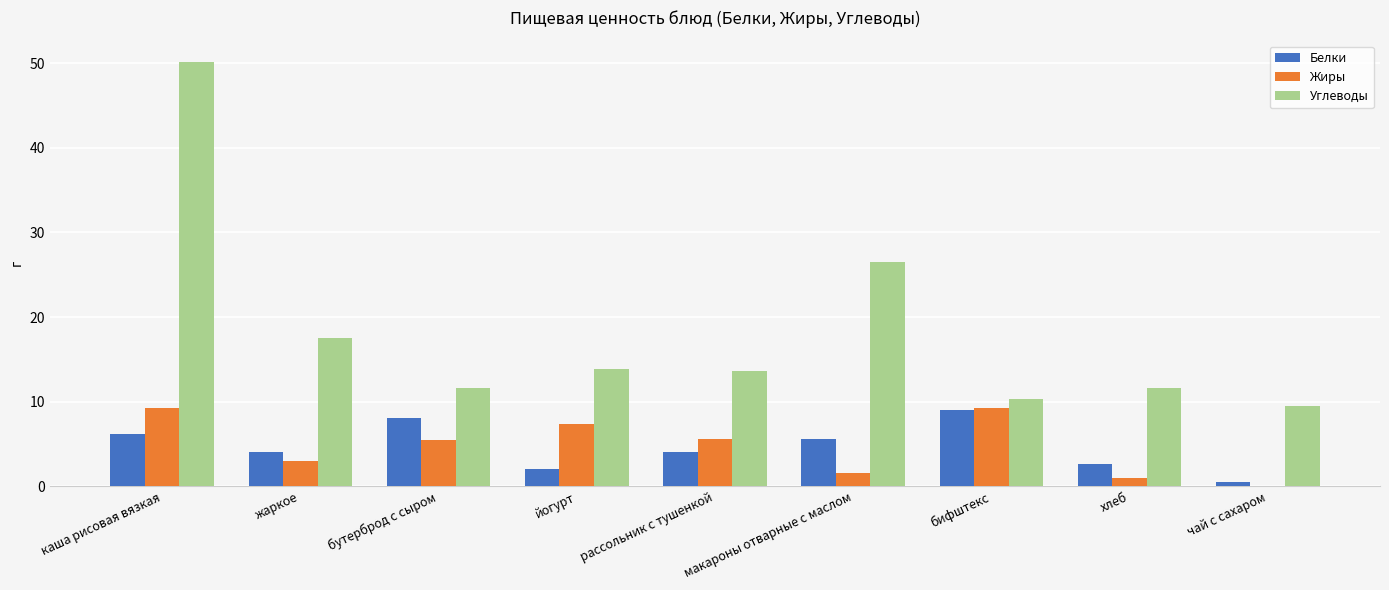

Is it true that Жиры equals 5.6 at рассольник с тушенкой?

True